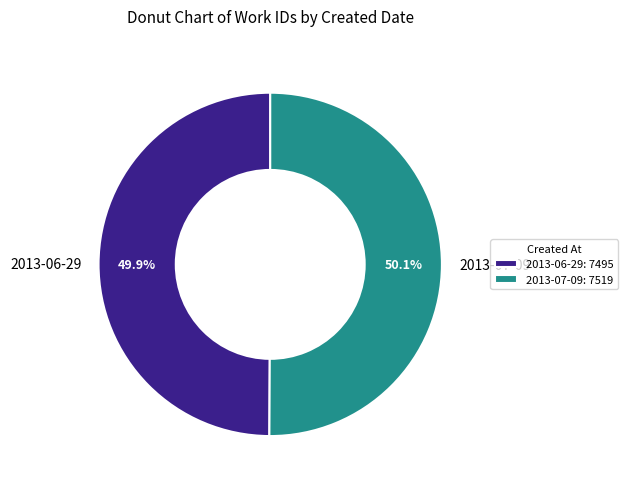

What is the ratio of the value at 2013-06-29 to the value at 2013-07-09?

1.0